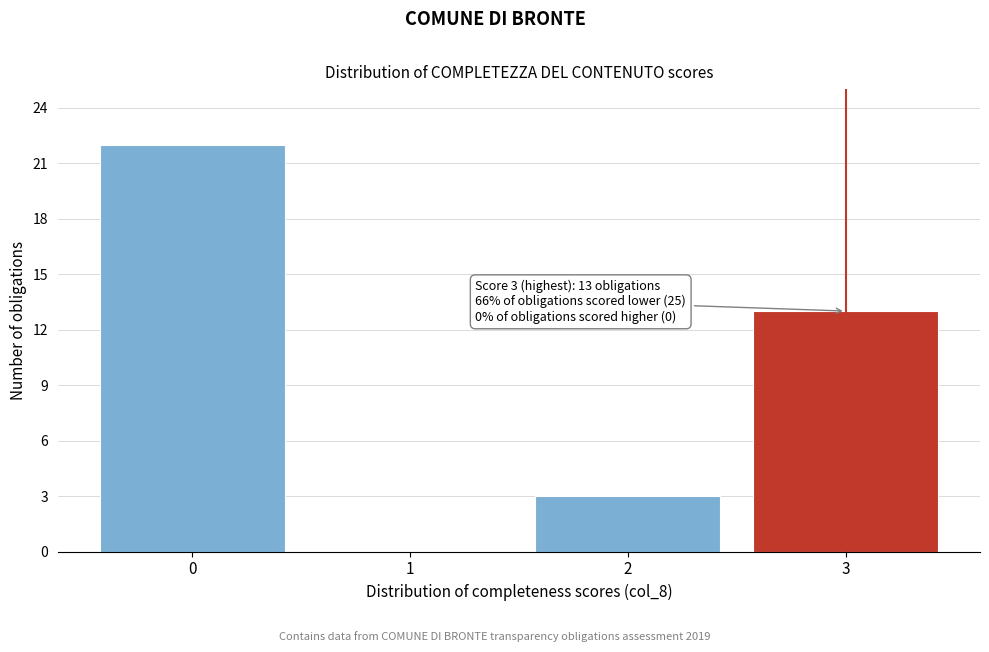

Reading left to right, list all the values displayed in this chart.

0=22	1=0	2=3	3=13